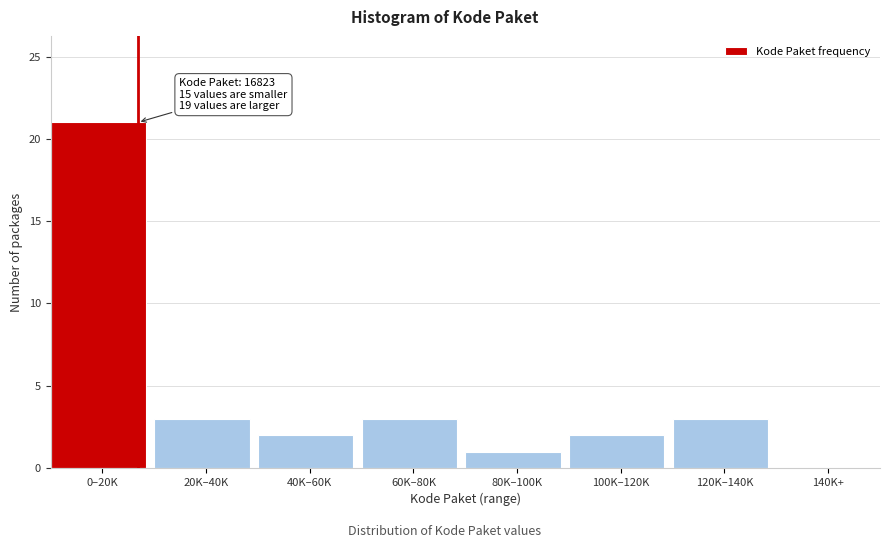

Reading left to right, transcribe all the data shown in this chart.

0–20K=21	20K–40K=3	40K–60K=2	60K–80K=3	80K–100K=1	100K–120K=2	120K–140K=3	140K+=0